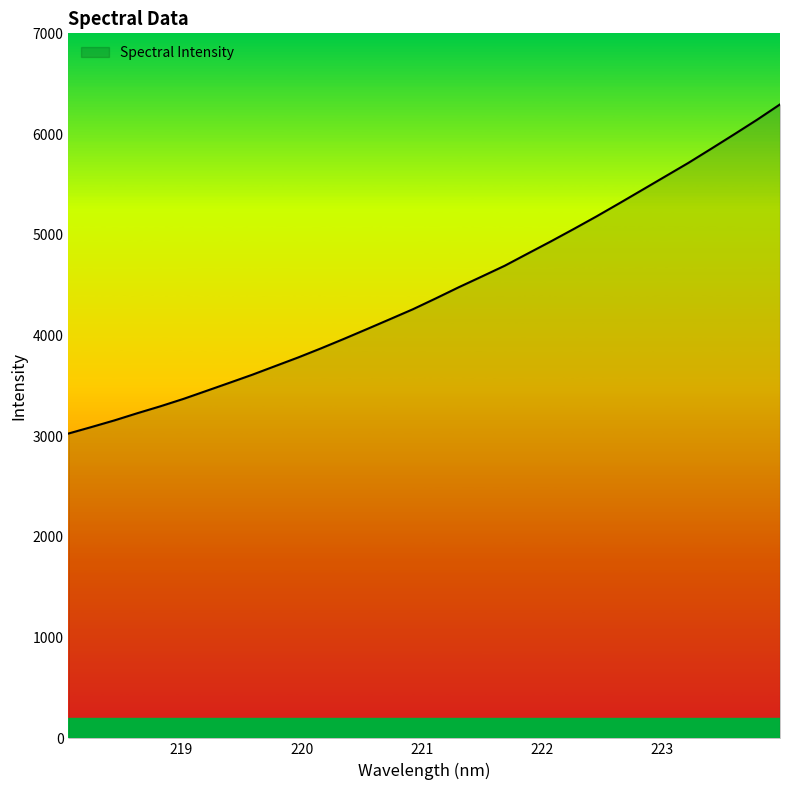

What is the difference between the maximum and minimum values?

3267.9